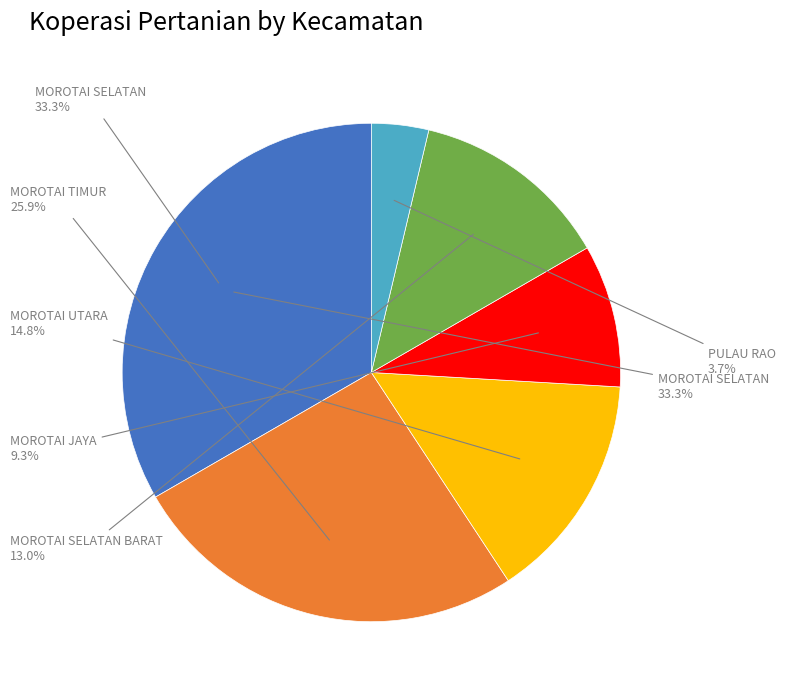

Is it true that MOROTAI JAYA is 1% of the pie?

False